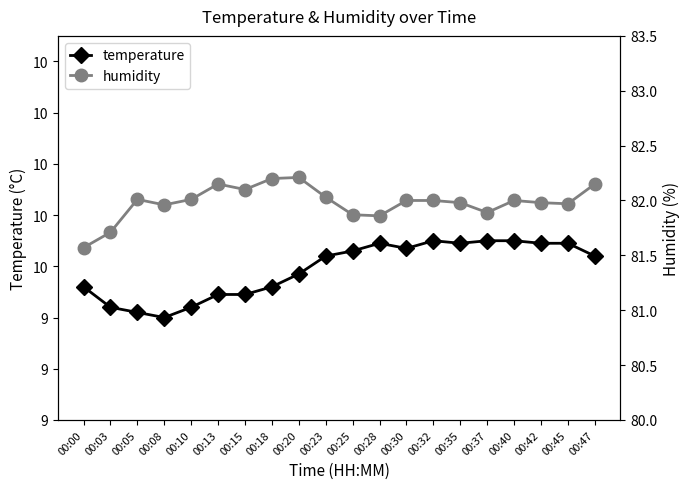

What are all the series names shown in the legend?

temperature, humidity